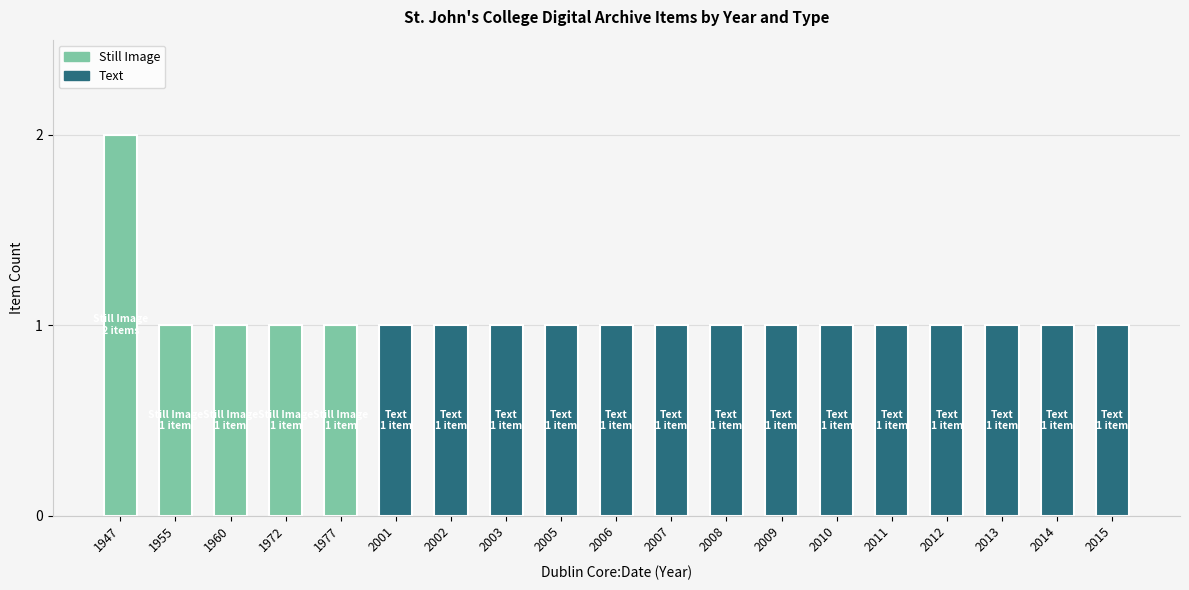

What are all the series names shown in the legend?

Still Image, Text